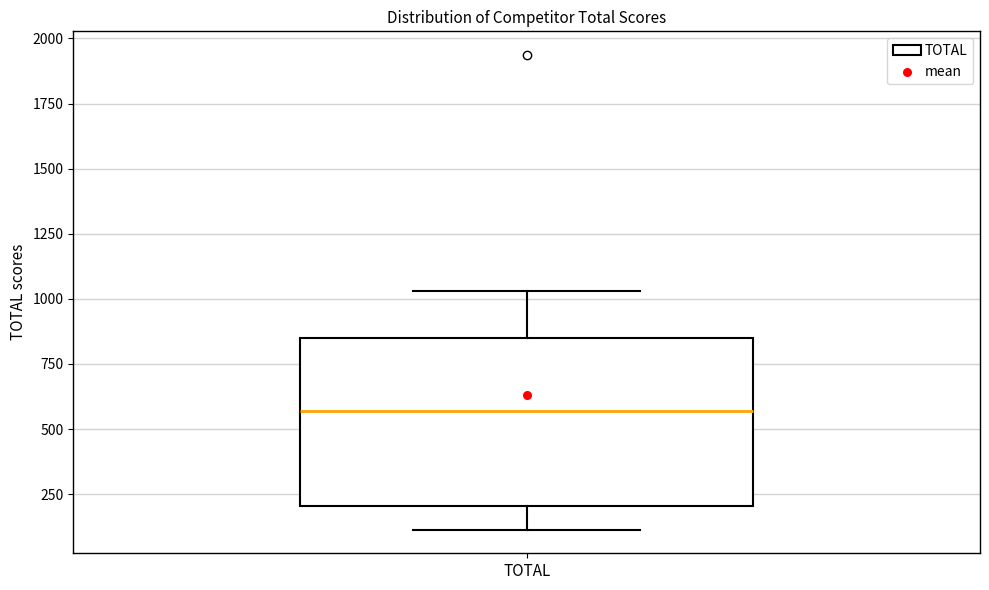

Where does the lower whisker of the box for TOTAL end on the y-axis? The values are not printed on the chart, so give them approximately, as read against the axis.

100